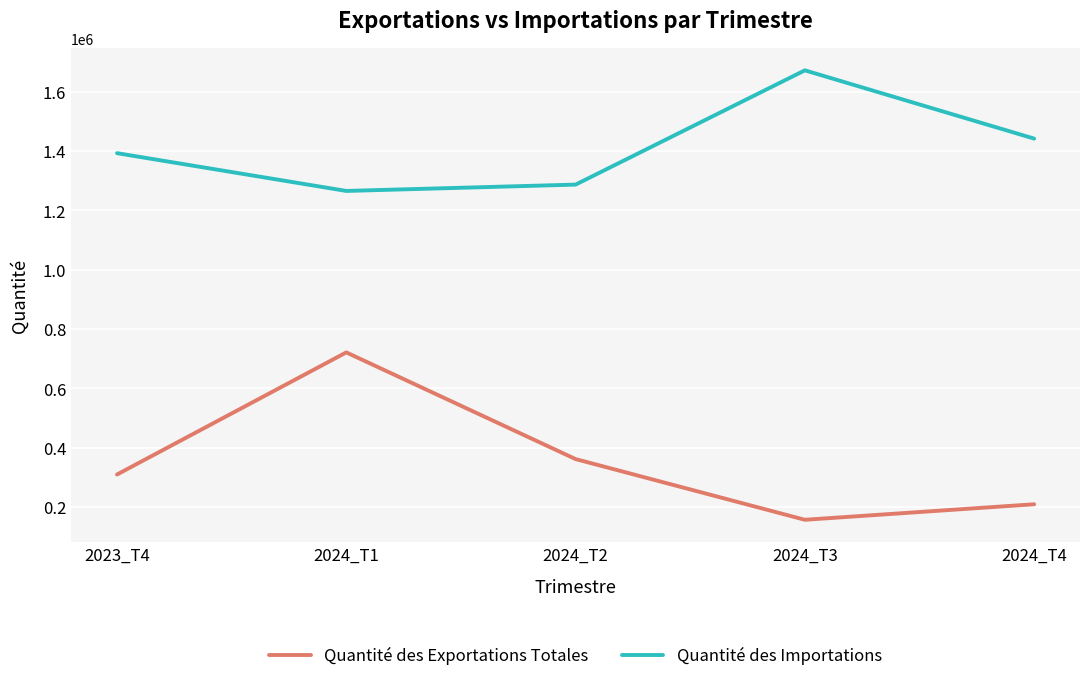

What is the difference between the maximum and minimum values in the Quantité des Exportations Totales series?

564426.2